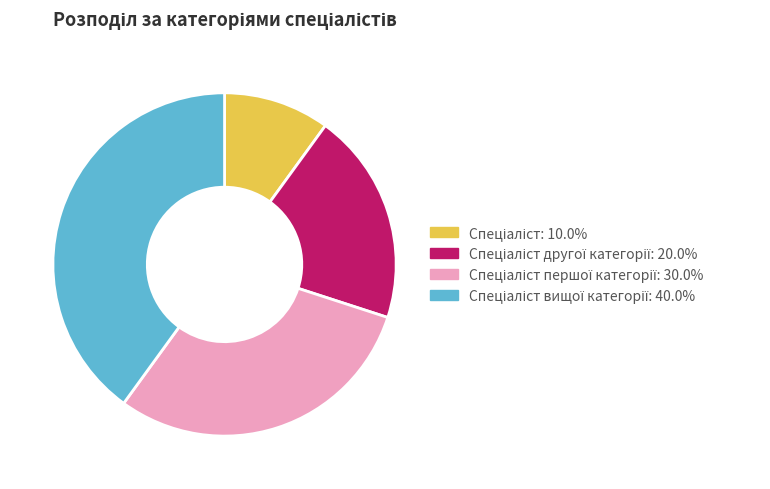

Does any single category account for the majority?

No